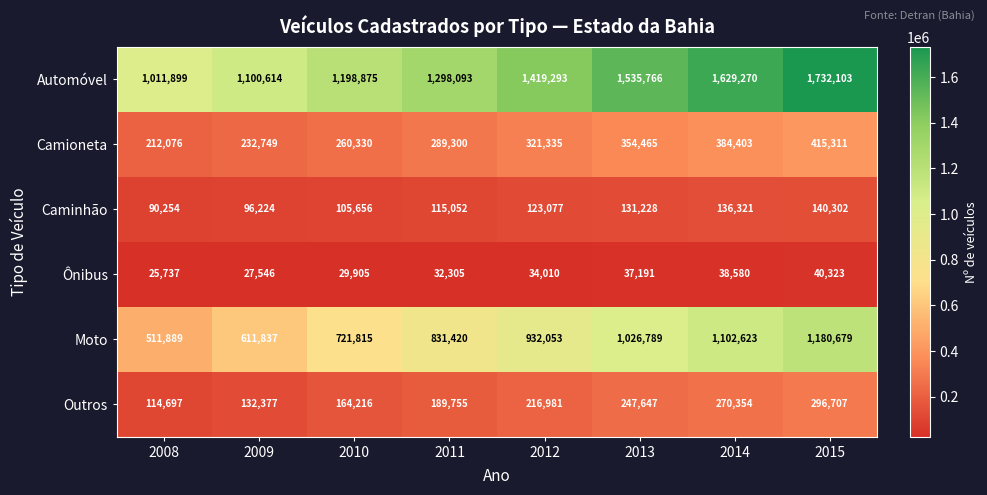

Which series has the largest range (max minus min)?

Automóvel